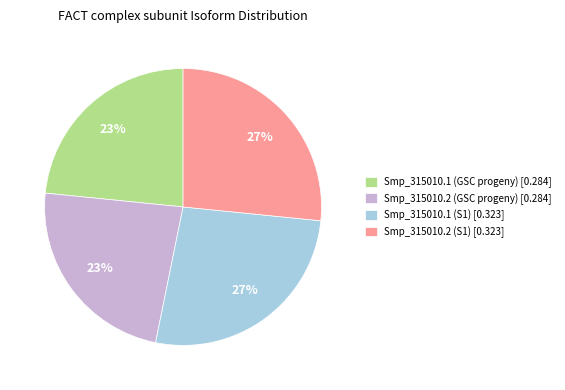

Is Smp_315010.1 (GSC progeny) the majority of the pie?

No